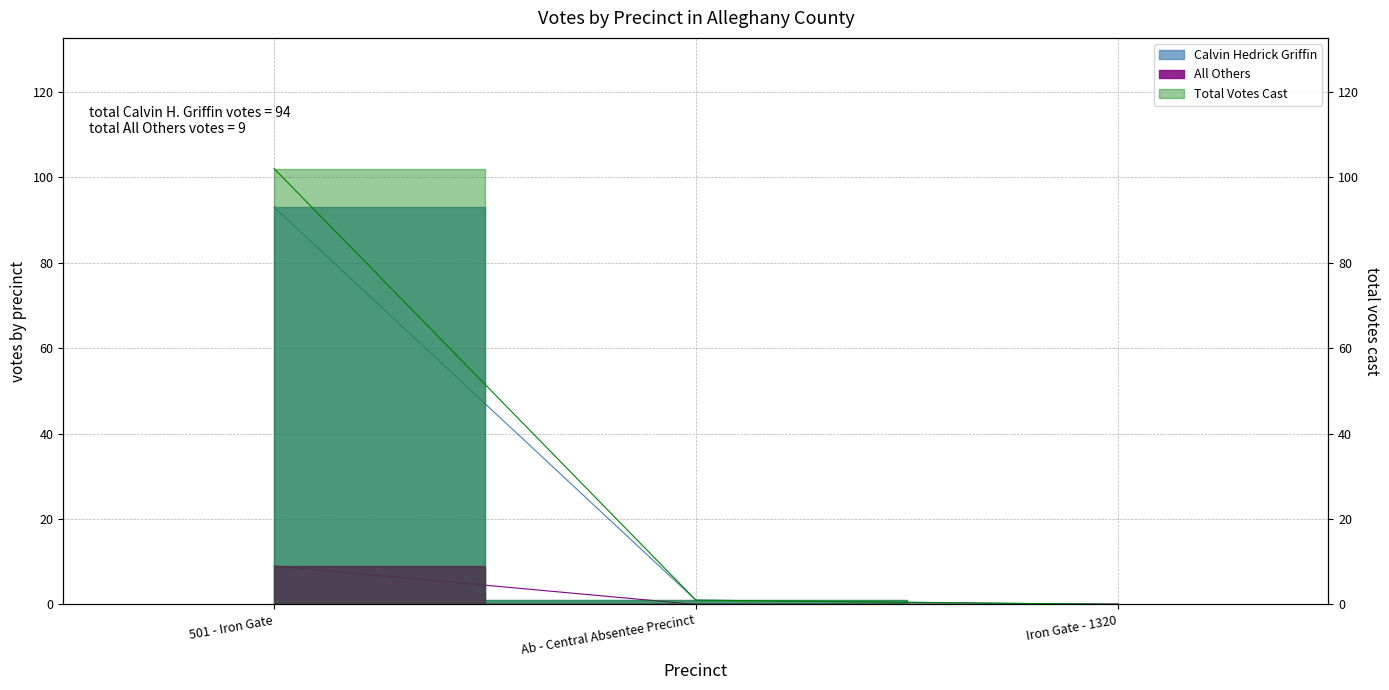

The value of All Others at 501 - Iron Gate is 9. True or false?

True